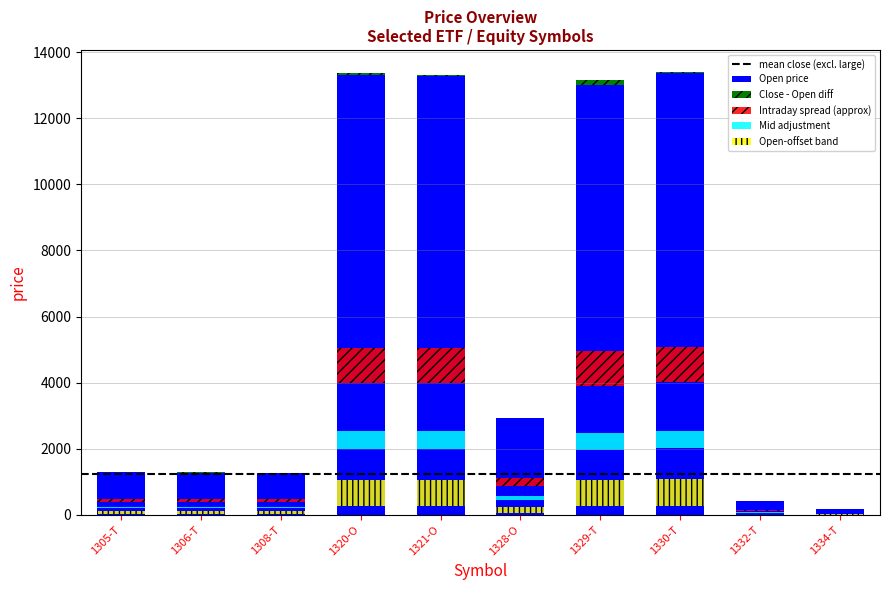

True or false: Close has a value of 102.2 at 1306-T.

True